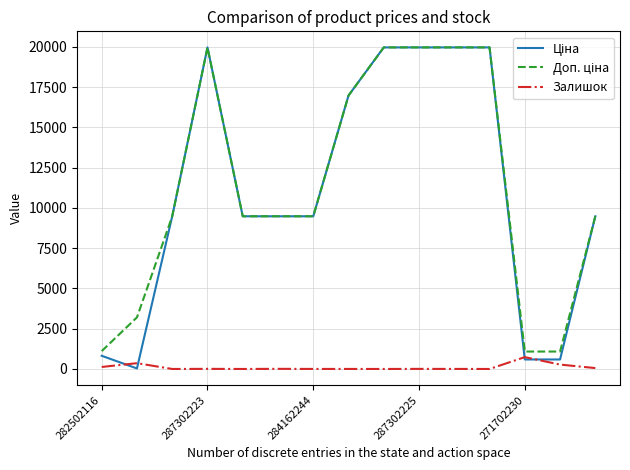

How many lines are shown in the chart?

3